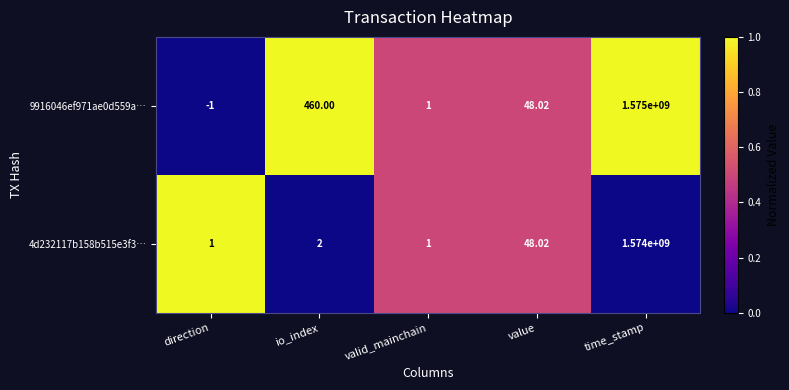

At which label does 9916046ef971ae0d559a… first exceed 48?

io_index